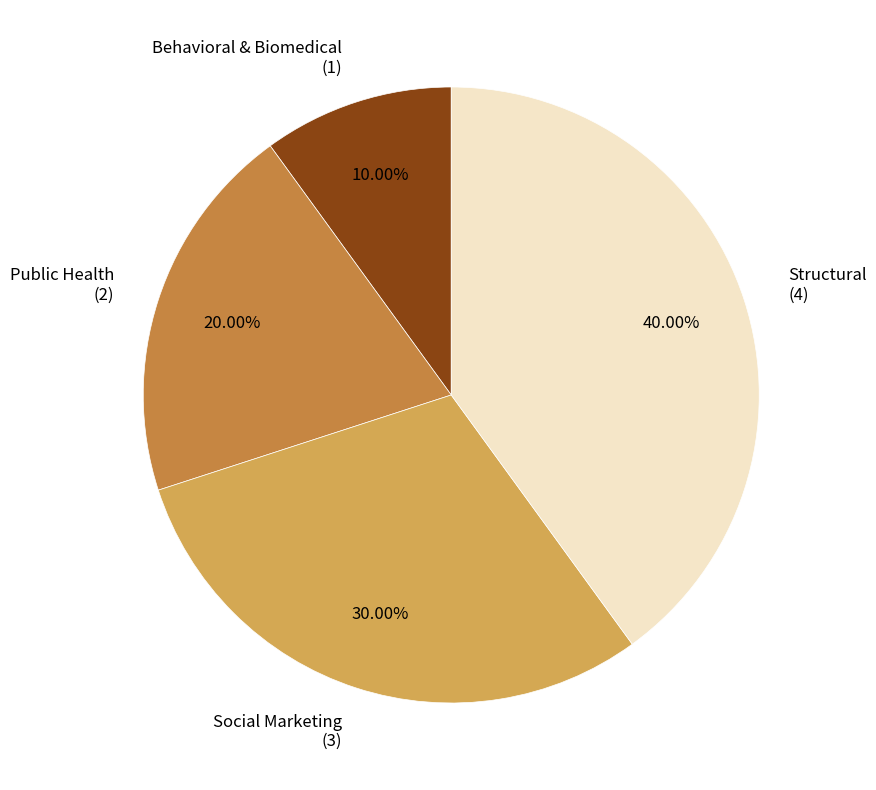

To the nearest percent, what is the combined percentage of Structural and Public Health?

60%